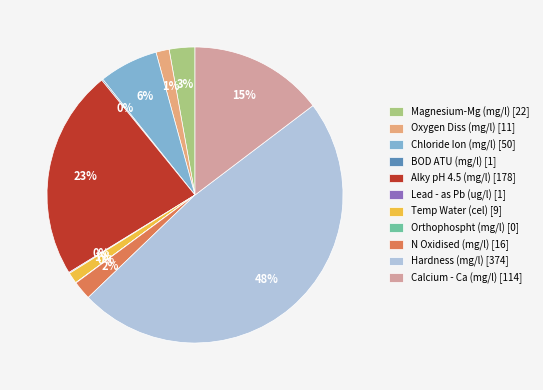

The Alky pH 4.5 (mg/l) [178] slice represents 23% of the pie. True or false?

True